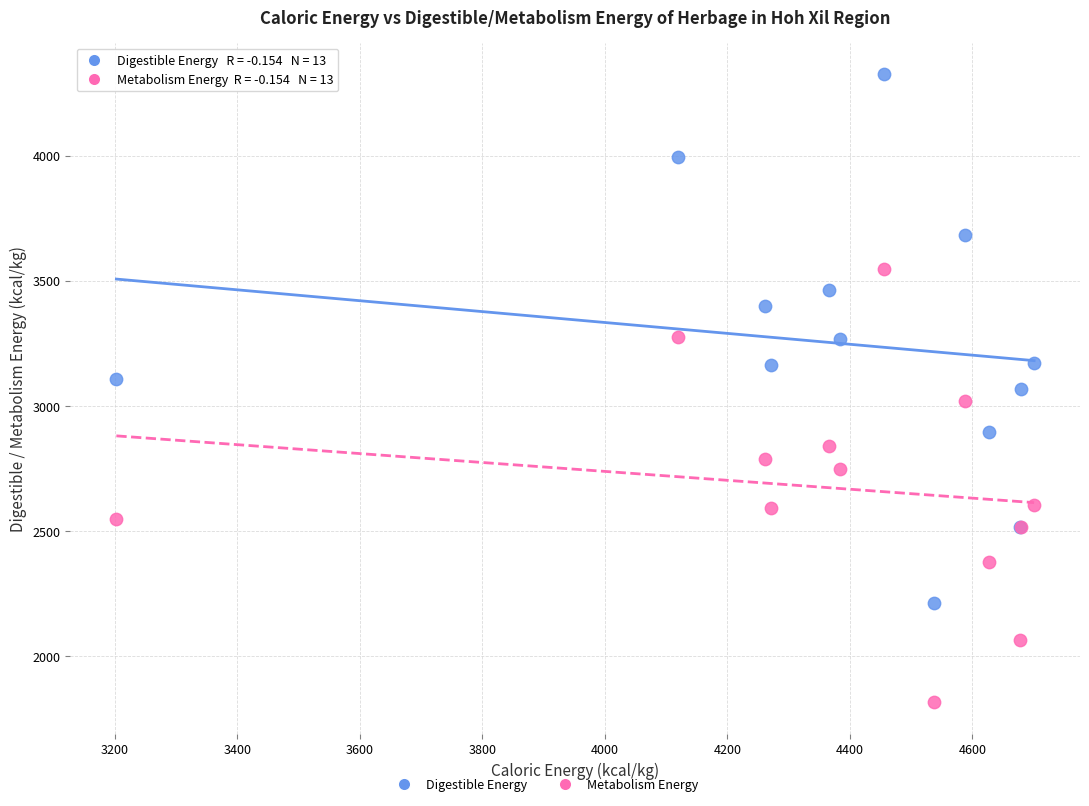

Which series has the widest spread of Y values?

Digestible Energy